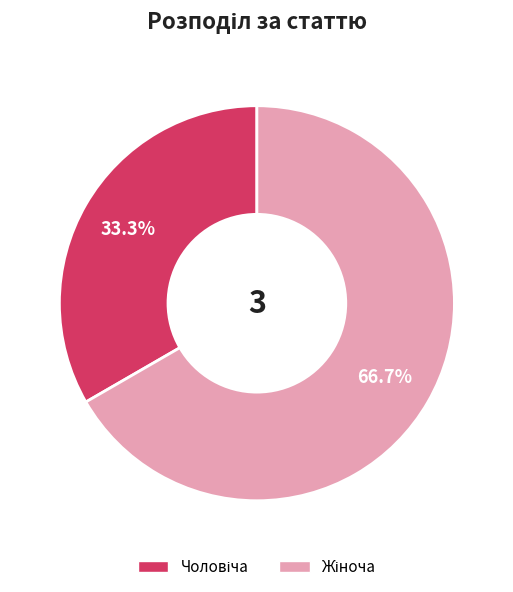

How many segments does this pie chart have?

2